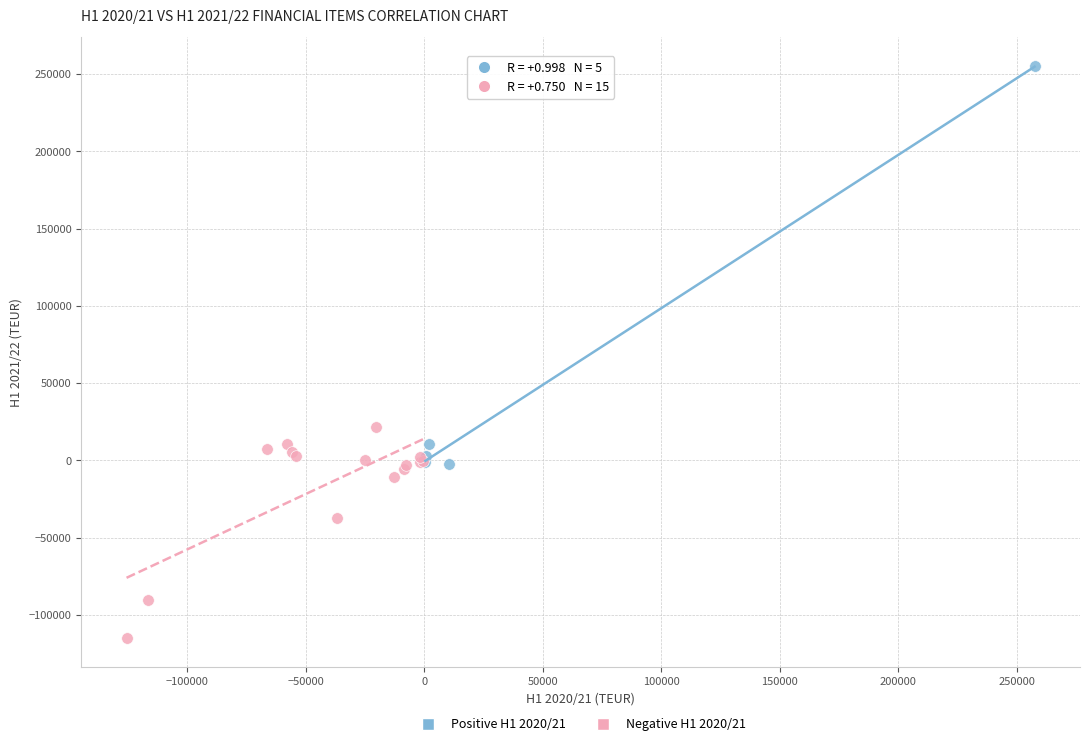

Which series reaches the maximum Y coordinate?

Positive H1 2020/21